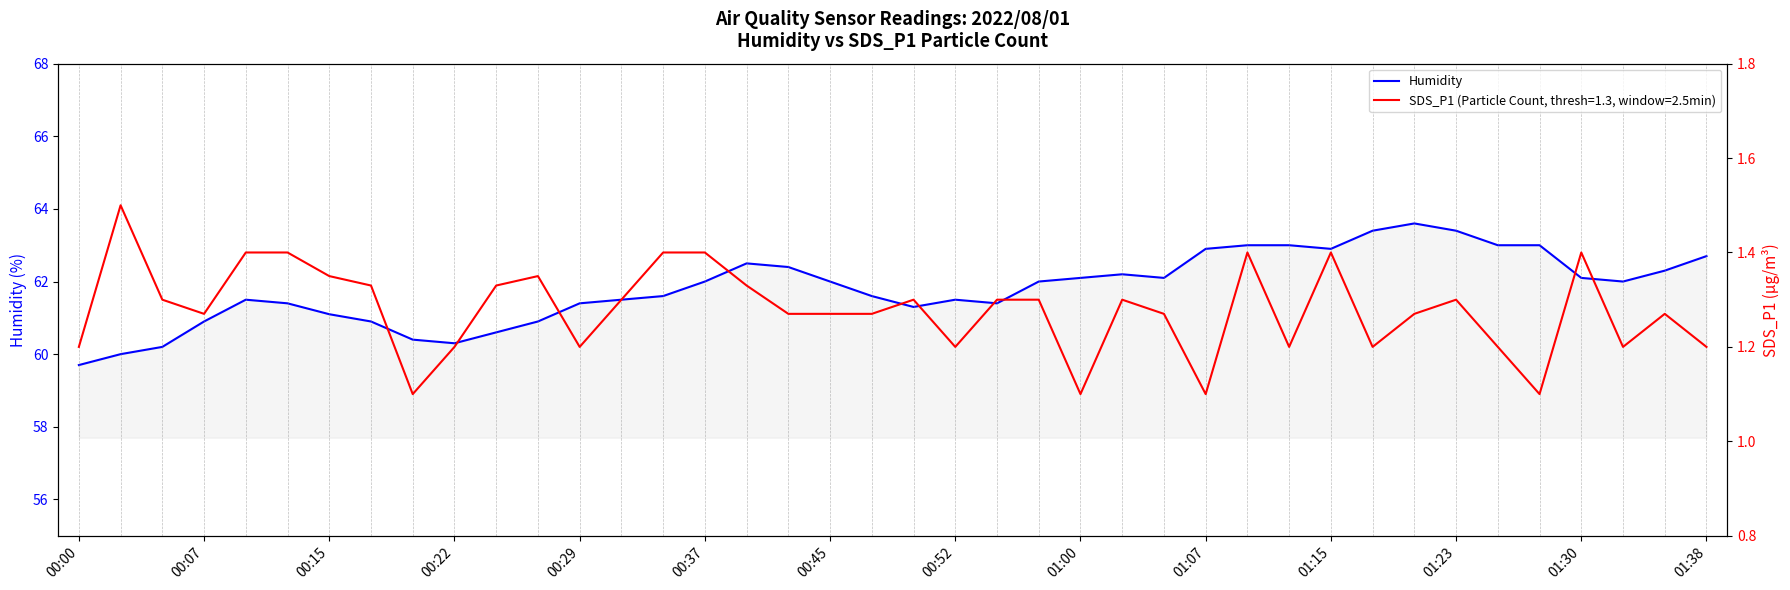

Is it true that Humidity equals 99.6 at 01:07?

False